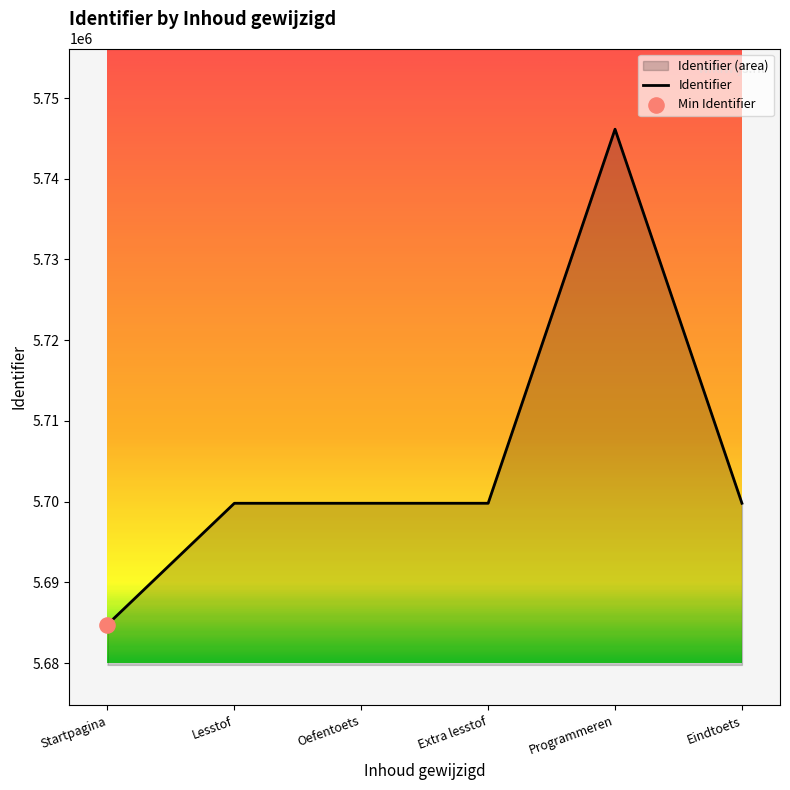

What is the change in value from Oefentoets to Extra lesstof?

+1